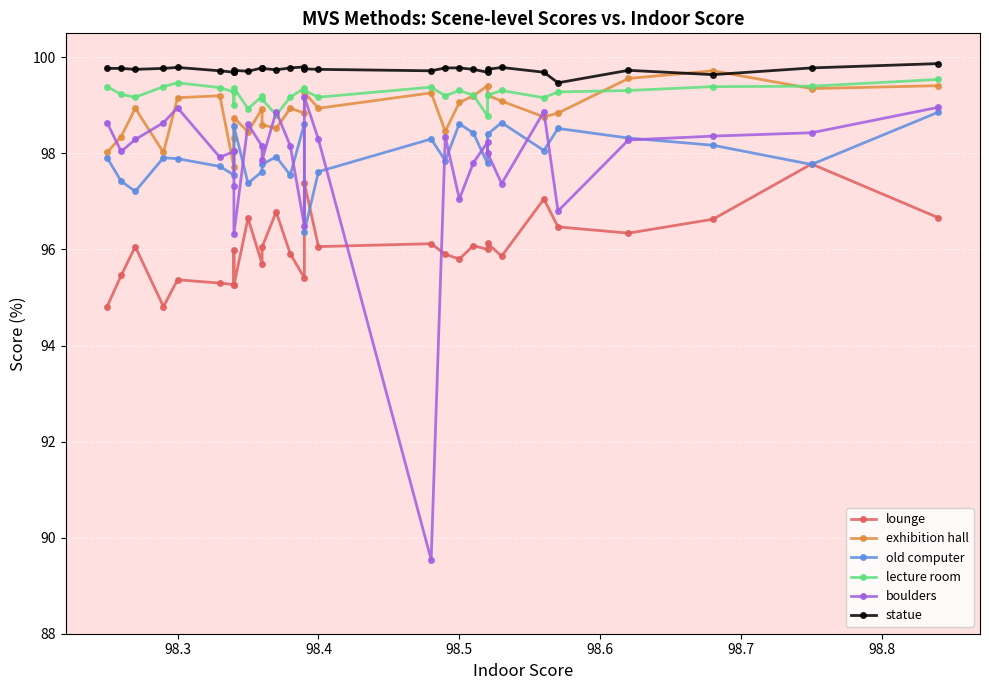

True or false: old computer and lecture room cross at least once.

False